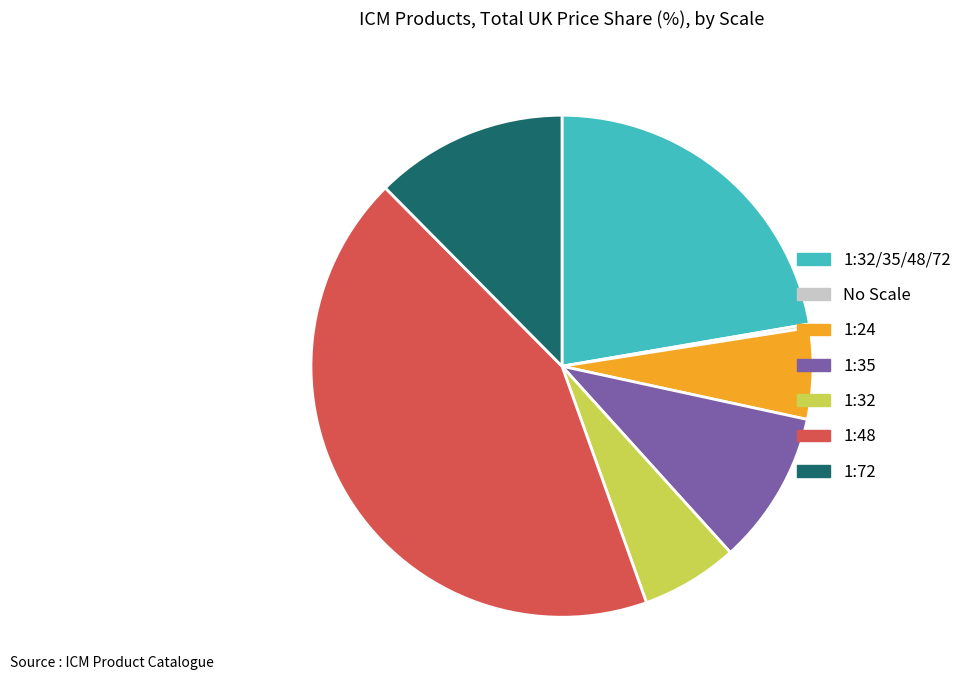

True or false: 1:48 accounts for 43% of the total.

True